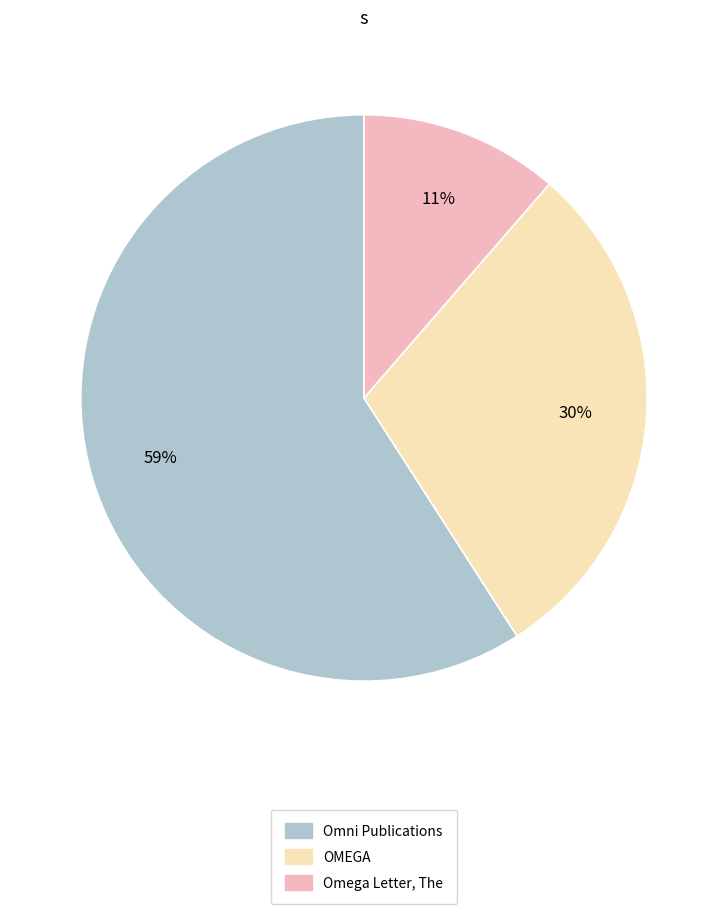

To the nearest percent, what is the difference between the Omni Publications and Omega Letter, The slice percentages?

48%